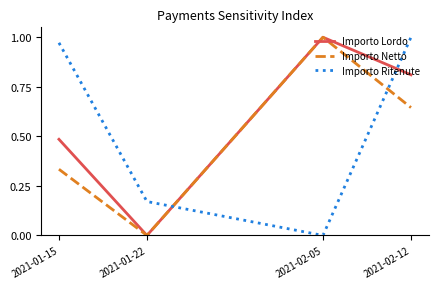

Count the number of categories in the chart.

4